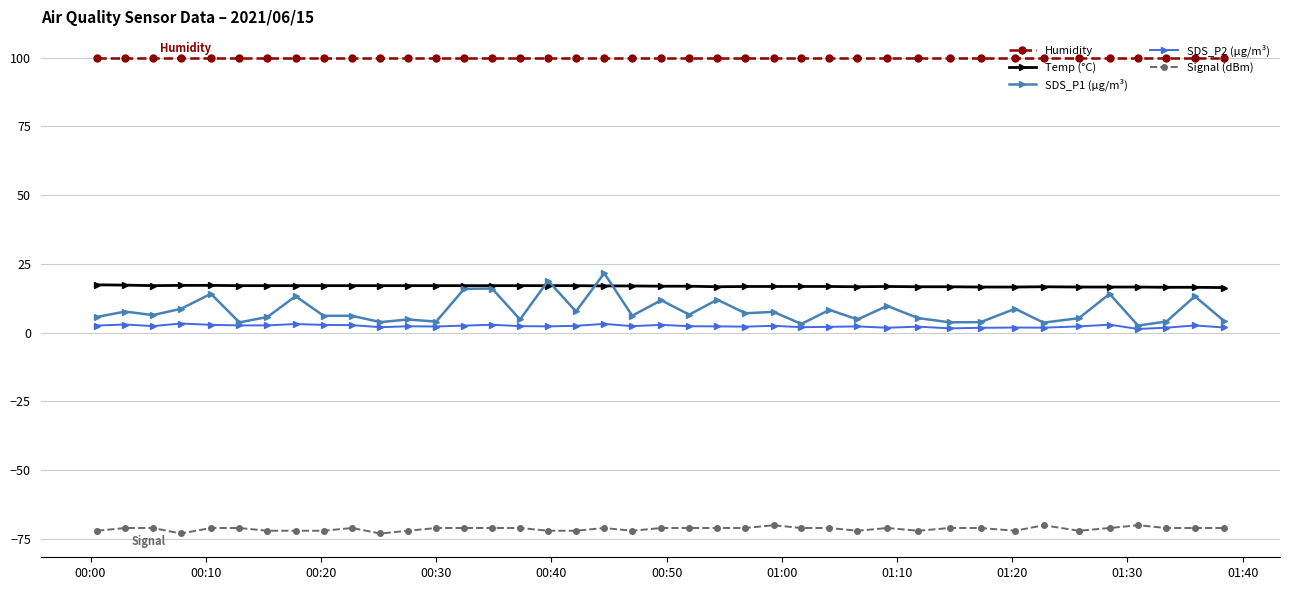

What is the maximum value for Signal (dBm)?

-70.0